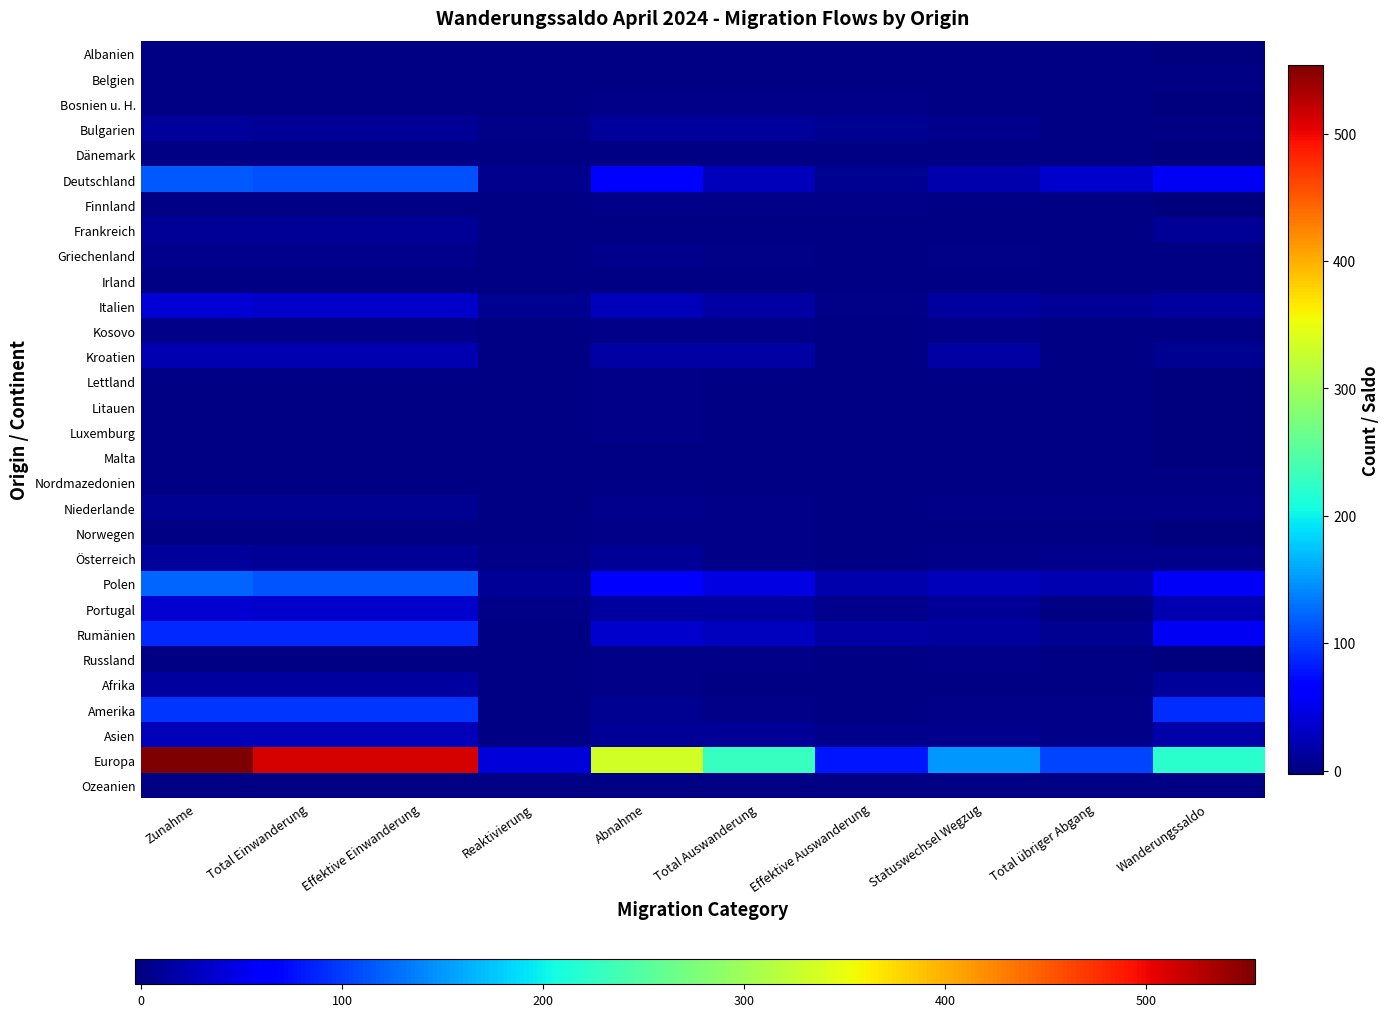

Reading left to right, extract all data points from this chart.

Albanien: Zunahme=0	Total Einwanderung=0	Effektive Einwanderung=0	Reaktivierung=0	Abnahme=1	Total Auswanderung=1	Effektive Auswanderung=0	Statuswechsel Wegzug=0	Total übriger Abgang=1	Wanderungssaldo=-1
Belgien: Zunahme=1	Total Einwanderung=1	Effektive Einwanderung=1	Reaktivierung=0	Abnahme=0	Total Auswanderung=0	Effektive Auswanderung=0	Statuswechsel Wegzug=0	Total übriger Abgang=0	Wanderungssaldo=1
Bosnien u. H.: Zunahme=0	Total Einwanderung=0	Effektive Einwanderung=0	Reaktivierung=0	Abnahme=3	Total Auswanderung=3	Effektive Auswanderung=3	Statuswechsel Wegzug=0	Total übriger Abgang=0	Wanderungssaldo=-3
Bulgarien: Zunahme=12	Total Einwanderung=10	Effektive Einwanderung=10	Reaktivierung=2	Abnahme=11	Total Auswanderung=11	Effektive Auswanderung=6	Statuswechsel Wegzug=5	Total übriger Abgang=0	Wanderungssaldo=1
Dänemark: Zunahme=0	Total Einwanderung=0	Effektive Einwanderung=0	Reaktivierung=0	Abnahme=1	Total Auswanderung=1	Effektive Auswanderung=0	Statuswechsel Wegzug=1	Total übriger Abgang=0	Wanderungssaldo=-1
Deutschland: Zunahme=116	Total Einwanderung=111	Effektive Einwanderung=111	Reaktivierung=5	Abnahme=62	Total Auswanderung=26	Effektive Auswanderung=7	Statuswechsel Wegzug=19	Total übriger Abgang=36	Wanderungssaldo=54
Finnland: Zunahme=0	Total Einwanderung=0	Effektive Einwanderung=0	Reaktivierung=0	Abnahme=2	Total Auswanderung=2	Effektive Auswanderung=2	Statuswechsel Wegzug=0	Total übriger Abgang=0	Wanderungssaldo=-2
Frankreich: Zunahme=9	Total Einwanderung=9	Effektive Einwanderung=9	Reaktivierung=0	Abnahme=1	Total Auswanderung=1	Effektive Auswanderung=0	Statuswechsel Wegzug=1	Total übriger Abgang=0	Wanderungssaldo=8
Griechenland: Zunahme=5	Total Einwanderung=4	Effektive Einwanderung=4	Reaktivierung=1	Abnahme=4	Total Auswanderung=3	Effektive Auswanderung=1	Statuswechsel Wegzug=2	Total übriger Abgang=1	Wanderungssaldo=1
Irland: Zunahme=1	Total Einwanderung=1	Effektive Einwanderung=1	Reaktivierung=0	Abnahme=0	Total Auswanderung=0	Effektive Auswanderung=0	Statuswechsel Wegzug=0	Total übriger Abgang=0	Wanderungssaldo=1
Italien: Zunahme=40	Total Einwanderung=33	Effektive Einwanderung=33	Reaktivierung=7	Abnahme=26	Total Auswanderung=16	Effektive Auswanderung=3	Statuswechsel Wegzug=13	Total übriger Abgang=10	Wanderungssaldo=14
Kosovo: Zunahme=3	Total Einwanderung=2	Effektive Einwanderung=2	Reaktivierung=1	Abnahme=3	Total Auswanderung=2	Effektive Auswanderung=0	Statuswechsel Wegzug=2	Total übriger Abgang=1	Wanderungssaldo=0
Kroatien: Zunahme=23	Total Einwanderung=23	Effektive Einwanderung=23	Reaktivierung=0	Abnahme=16	Total Auswanderung=15	Effektive Auswanderung=0	Statuswechsel Wegzug=15	Total übriger Abgang=1	Wanderungssaldo=7
Lettland: Zunahme=0	Total Einwanderung=0	Effektive Einwanderung=0	Reaktivierung=0	Abnahme=2	Total Auswanderung=1	Effektive Auswanderung=1	Statuswechsel Wegzug=0	Total übriger Abgang=1	Wanderungssaldo=-2
Litauen: Zunahme=0	Total Einwanderung=0	Effektive Einwanderung=0	Reaktivierung=0	Abnahme=2	Total Auswanderung=1	Effektive Auswanderung=0	Statuswechsel Wegzug=1	Total übriger Abgang=1	Wanderungssaldo=-2
Luxemburg: Zunahme=1	Total Einwanderung=0	Effektive Einwanderung=0	Reaktivierung=1	Abnahme=2	Total Auswanderung=1	Effektive Auswanderung=0	Statuswechsel Wegzug=1	Total übriger Abgang=1	Wanderungssaldo=-1
Malta: Zunahme=0	Total Einwanderung=0	Effektive Einwanderung=0	Reaktivierung=0	Abnahme=1	Total Auswanderung=1	Effektive Auswanderung=1	Statuswechsel Wegzug=0	Total übriger Abgang=0	Wanderungssaldo=-1
Nordmazedonien: Zunahme=1	Total Einwanderung=0	Effektive Einwanderung=0	Reaktivierung=1	Abnahme=1	Total Auswanderung=1	Effektive Auswanderung=0	Statuswechsel Wegzug=1	Total übriger Abgang=0	Wanderungssaldo=0
Niederlande: Zunahme=6	Total Einwanderung=6	Effektive Einwanderung=6	Reaktivierung=0	Abnahme=4	Total Auswanderung=2	Effektive Auswanderung=0	Statuswechsel Wegzug=2	Total übriger Abgang=2	Wanderungssaldo=2
Norwegen: Zunahme=1	Total Einwanderung=1	Effektive Einwanderung=1	Reaktivierung=0	Abnahme=2	Total Auswanderung=2	Effektive Auswanderung=1	Statuswechsel Wegzug=1	Total übriger Abgang=0	Wanderungssaldo=-1
Österreich: Zunahme=12	Total Einwanderung=10	Effektive Einwanderung=10	Reaktivierung=2	Abnahme=8	Total Auswanderung=3	Effektive Auswanderung=1	Statuswechsel Wegzug=2	Total übriger Abgang=5	Wanderungssaldo=4
Polen: Zunahme=123	Total Einwanderung=113	Effektive Einwanderung=113	Reaktivierung=10	Abnahme=67	Total Auswanderung=46	Effektive Auswanderung=19	Statuswechsel Wegzug=27	Total übriger Abgang=21	Wanderungssaldo=56
Portugal: Zunahme=37	Total Einwanderung=35	Effektive Einwanderung=35	Reaktivierung=2	Abnahme=14	Total Auswanderung=14	Effektive Auswanderung=4	Statuswechsel Wegzug=10	Total übriger Abgang=0	Wanderungssaldo=23
Rumänien: Zunahme=90	Total Einwanderung=90	Effektive Einwanderung=90	Reaktivierung=0	Abnahme=36	Total Auswanderung=29	Effektive Auswanderung=16	Statuswechsel Wegzug=13	Total übriger Abgang=7	Wanderungssaldo=54
Russland: Zunahme=1	Total Einwanderung=1	Effektive Einwanderung=1	Reaktivierung=0	Abnahme=2	Total Auswanderung=2	Effektive Auswanderung=0	Statuswechsel Wegzug=2	Total übriger Abgang=0	Wanderungssaldo=-1
Afrika: Zunahme=13	Total Einwanderung=13	Effektive Einwanderung=13	Reaktivierung=0	Abnahme=2	Total Auswanderung=1	Effektive Auswanderung=1	Statuswechsel Wegzug=0	Total übriger Abgang=1	Wanderungssaldo=11
Amerika: Zunahme=97	Total Einwanderung=97	Effektive Einwanderung=97	Reaktivierung=0	Abnahme=6	Total Auswanderung=3	Effektive Auswanderung=0	Statuswechsel Wegzug=3	Total übriger Abgang=3	Wanderungssaldo=91
Asien: Zunahme=27	Total Einwanderung=27	Effektive Einwanderung=27	Reaktivierung=0	Abnahme=10	Total Auswanderung=8	Effektive Auswanderung=4	Statuswechsel Wegzug=4	Total übriger Abgang=2	Wanderungssaldo=17
Europa: Zunahme=554	Total Einwanderung=512	Effektive Einwanderung=512	Reaktivierung=42	Abnahme=334	Total Auswanderung=229	Effektive Auswanderung=78	Statuswechsel Wegzug=151	Total übriger Abgang=105	Wanderungssaldo=220
Ozeanien: Zunahme=1	Total Einwanderung=1	Effektive Einwanderung=1	Reaktivierung=0	Abnahme=0	Total Auswanderung=0	Effektive Auswanderung=0	Statuswechsel Wegzug=0	Total übriger Abgang=0	Wanderungssaldo=1